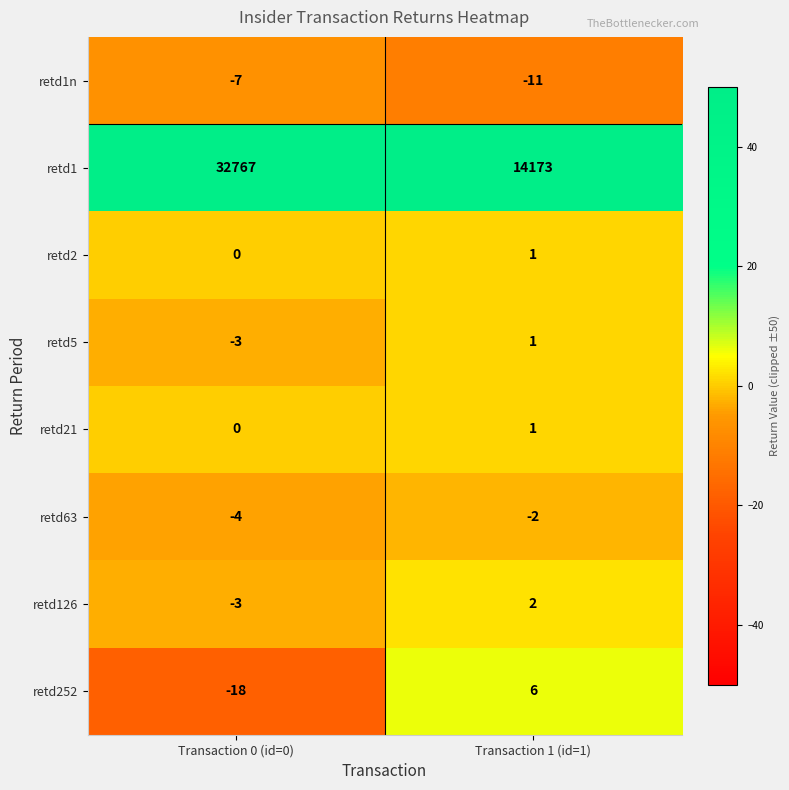

What is the difference between the highest and lowest values at Transaction 1 (id=1)?

14184